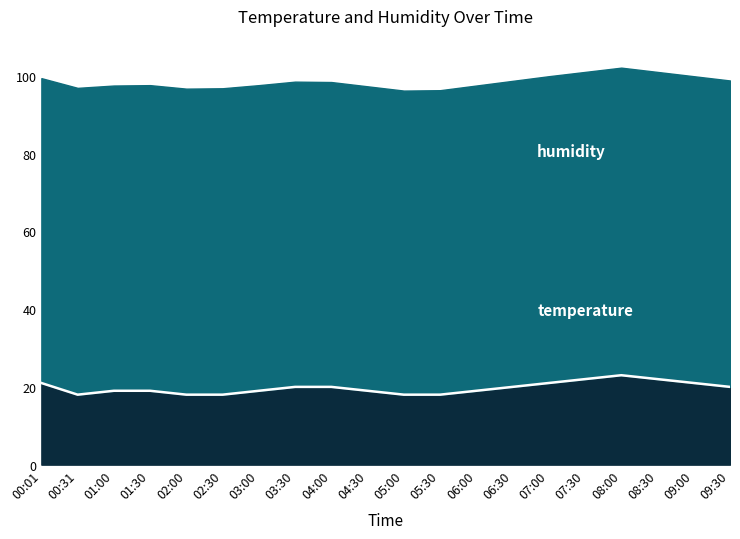

Does the chart display data point markers on the line(s)?

No